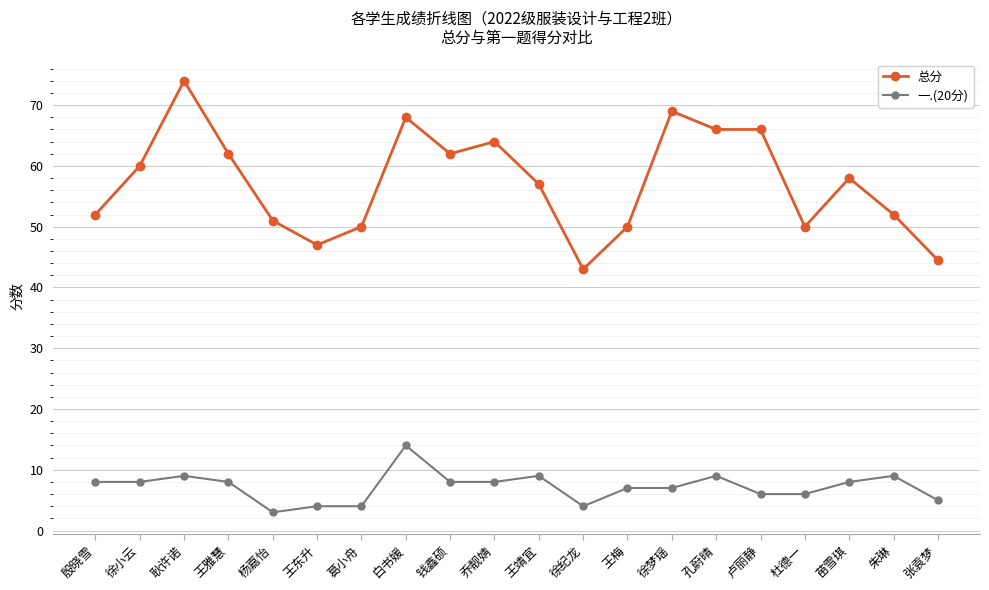

What is the lowest value of the 一.(20分) series?

3.0